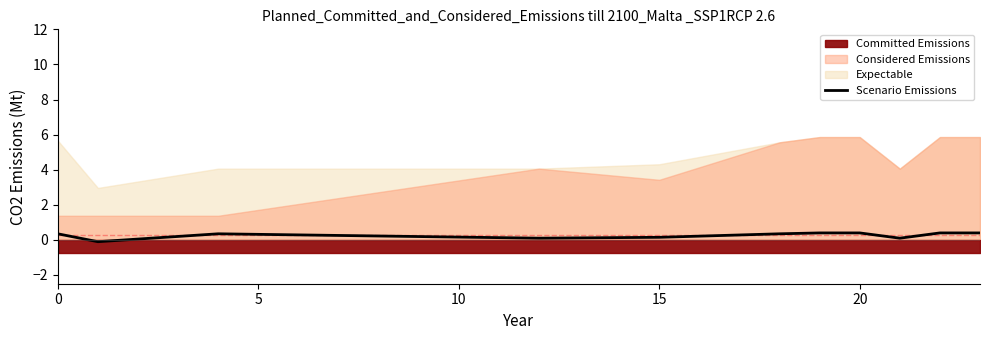

What is the highest value of the Scenario Emissions series?

0.4